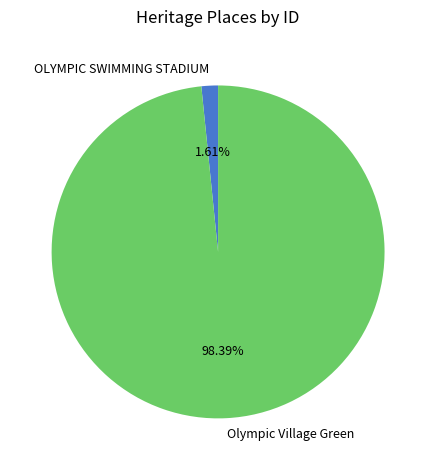

Which has a higher value, Olympic Village Green or OLYMPIC SWIMMING STADIUM?

Olympic Village Green